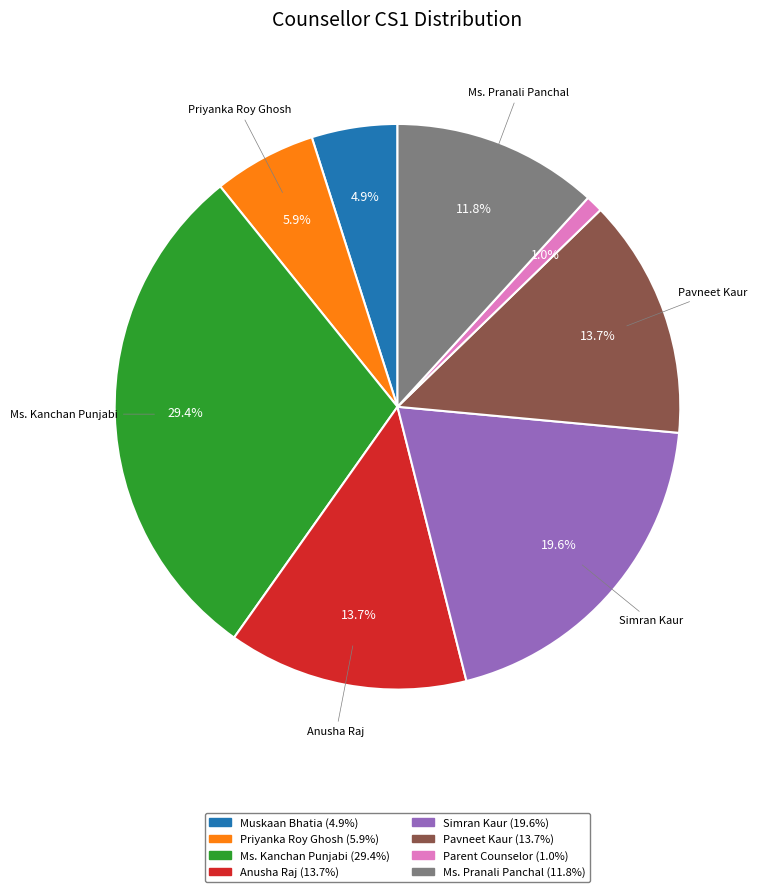

Combined, what portion of the pie is Pavneet Kaur and Muskaan Bhatia?

18.6%